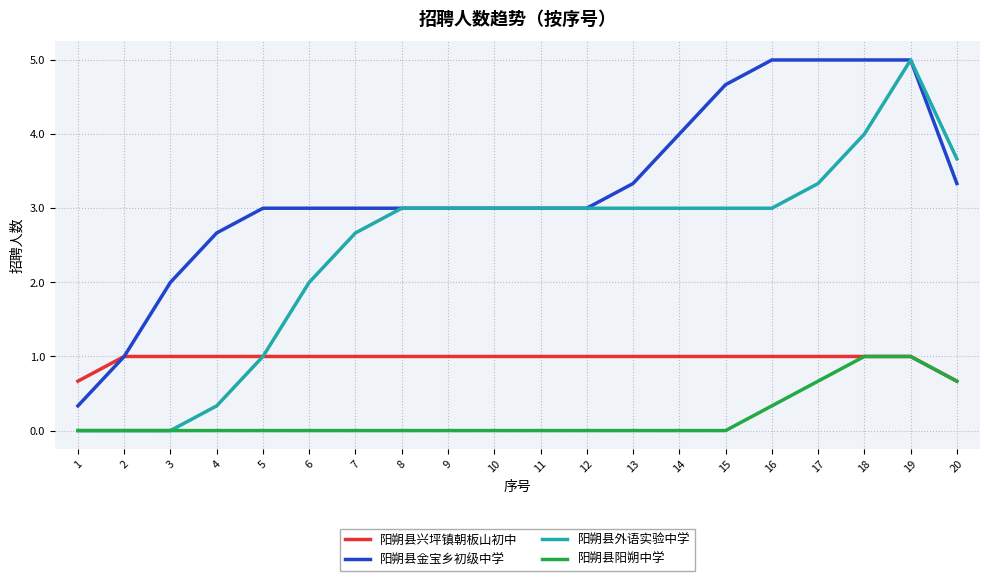

Reading right to left, list all the values displayed in this chart.

阳朔县兴坪镇朝板山初中: 20=0.7	19=1.0	18=1.0	17=1.0	16=1.0	15=1.0	14=1.0	13=1.0	12=1.0	11=1.0	10=1.0	9=1.0	8=1.0	7=1.0	6=1.0	5=1.0	4=1.0	3=1.0	2=1.0	1=0.7
阳朔县金宝乡初级中学: 20=3.3	19=5.0	18=5.0	17=5.0	16=5.0	15=4.7	14=4.0	13=3.3	12=3.0	11=3.0	10=3.0	9=3.0	8=3.0	7=3.0	6=3.0	5=3.0	4=2.7	3=2.0	2=1.0	1=0.3
阳朔县外语实验中学: 20=3.7	19=5.0	18=4.0	17=3.3	16=3.0	15=3.0	14=3.0	13=3.0	12=3.0	11=3.0	10=3.0	9=3.0	8=3.0	7=2.7	6=2.0	5=1.0	4=0.3	3=0.0	2=0.0	1=0.0
阳朔县阳朔中学: 20=0.7	19=1.0	18=1.0	17=0.7	16=0.3	15=0.0	14=0.0	13=0.0	12=0.0	11=0.0	10=0.0	9=0.0	8=0.0	7=0.0	6=0.0	5=0.0	4=0.0	3=0.0	2=0.0	1=0.0